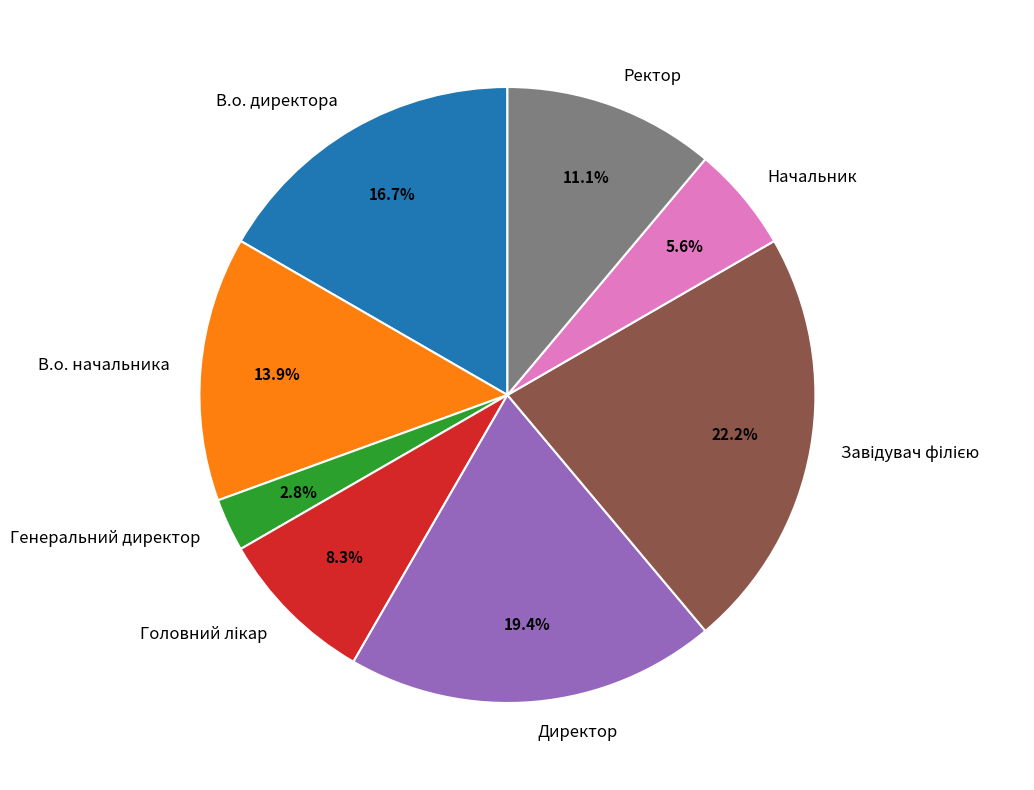

Between Генеральний директор and Ректор, which is larger?

Ректор